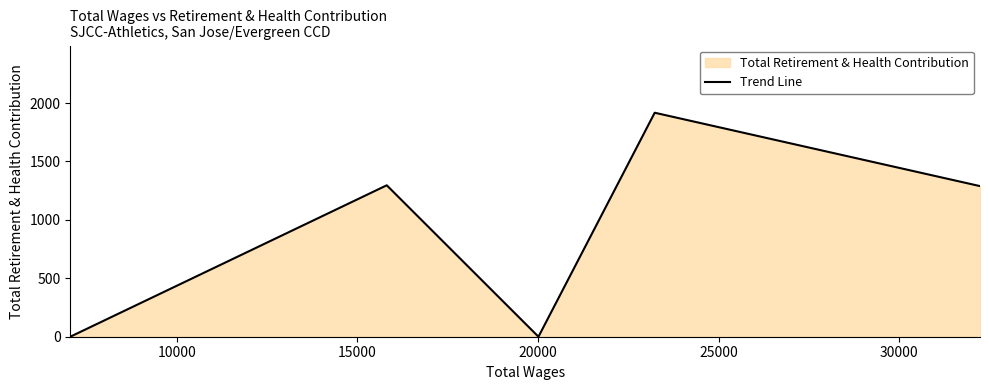

Reading left to right, list all the values displayed in this chart.

0	1296	0	1917	1289